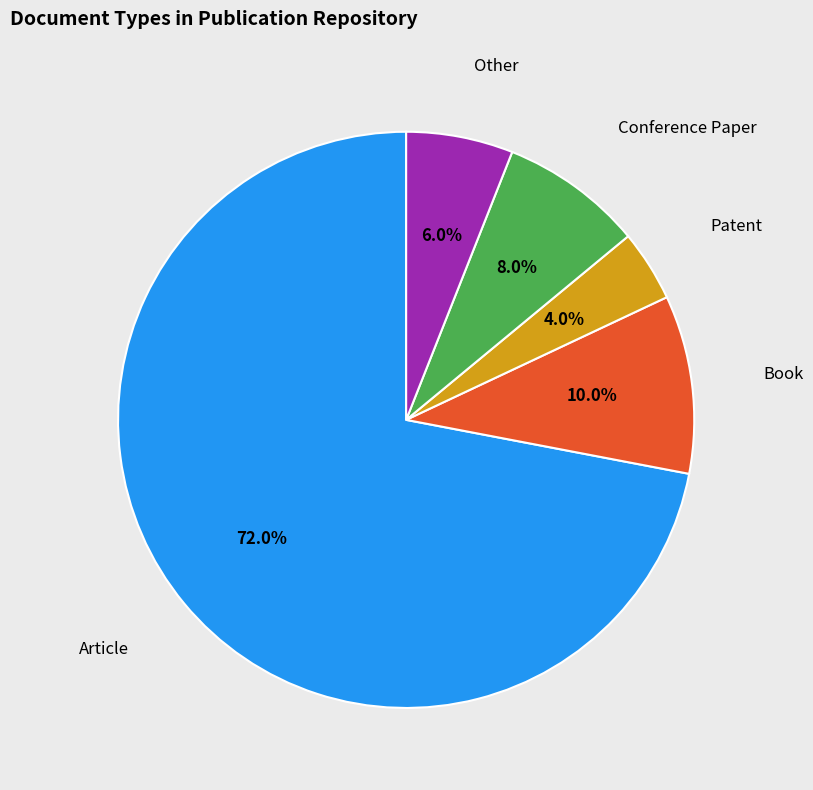

To the nearest percent, what is the average slice percentage?

20%